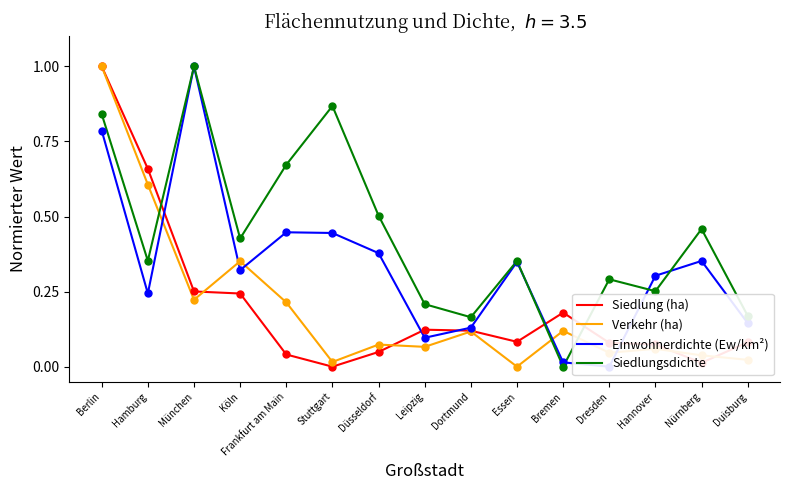

Which series reaches the maximum Y coordinate?

Siedlung (ha)